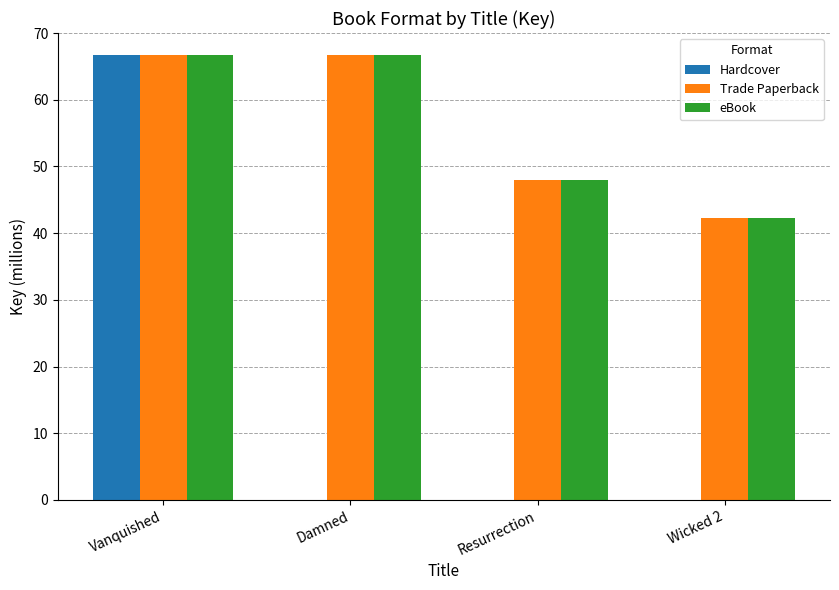

The value of eBook at Resurrection is 47.9. True or false?

True